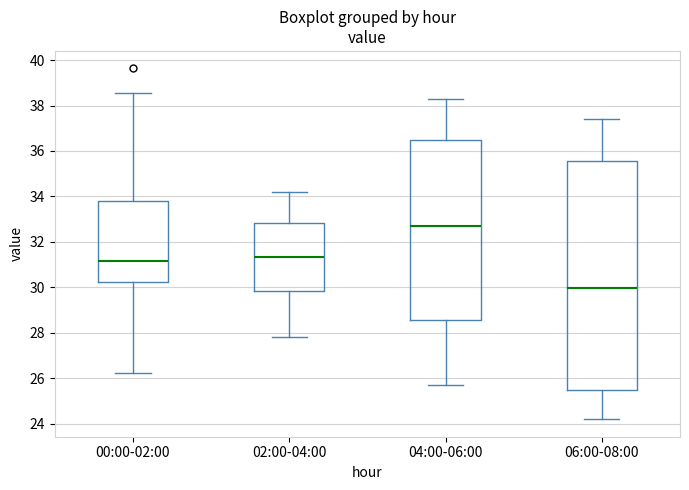

Which box's median line is the highest?

04:00-06:00